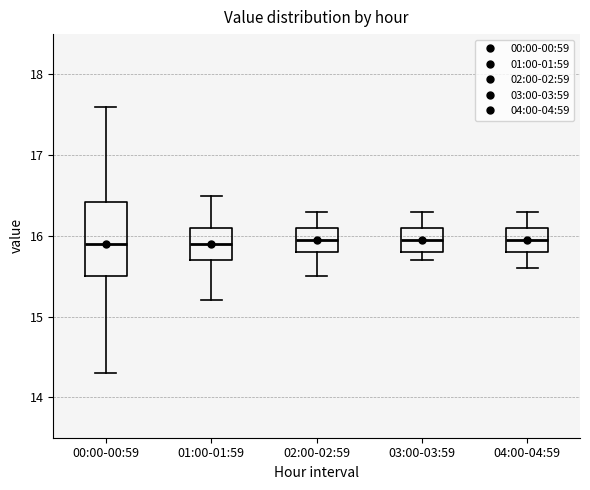

Comparing the boxes themselves (not the whiskers), which one is the tallest?

00:00-00:59